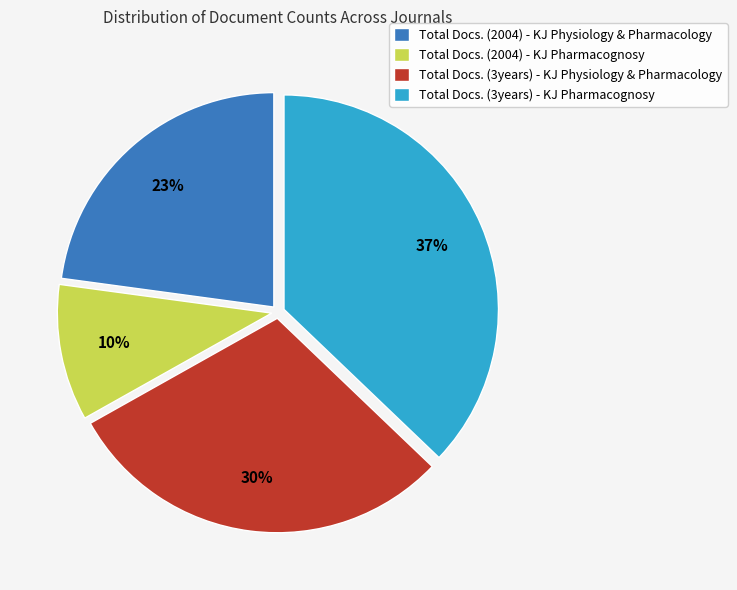

Do Total Docs. (3years) - KJ Pharmacognosy and Total Docs. (2004) - KJ Pharmacognosy together represent more than half of the pie?

No